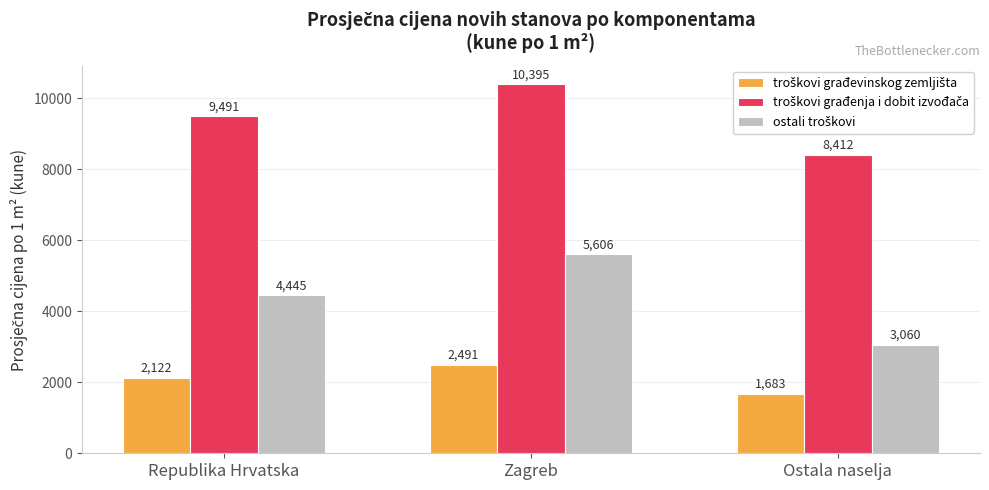

What position from the left is Zagreb?

2